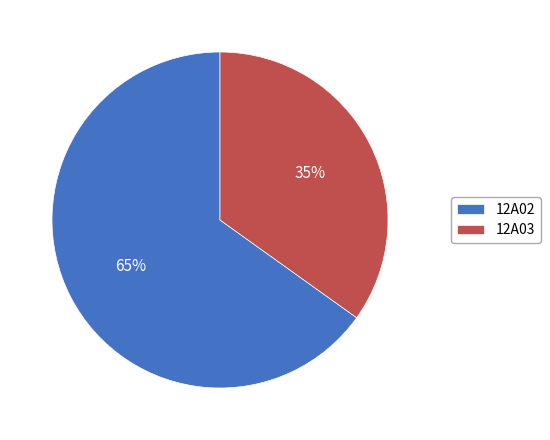

Count the number of slices in the pie.

2